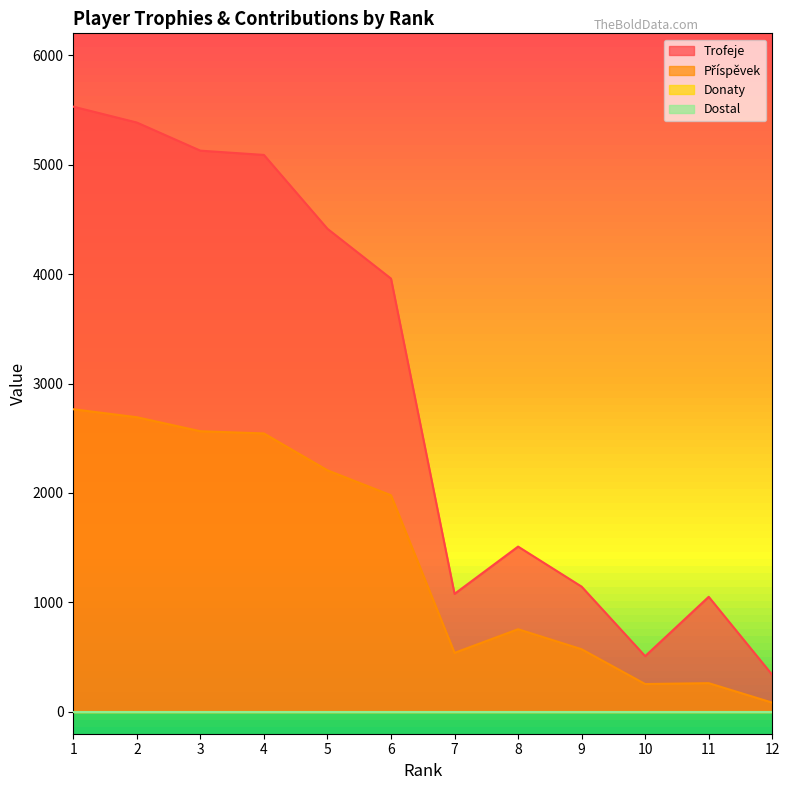

True or false: Příspěvek has more than 0 points higher than both neighbors.

True